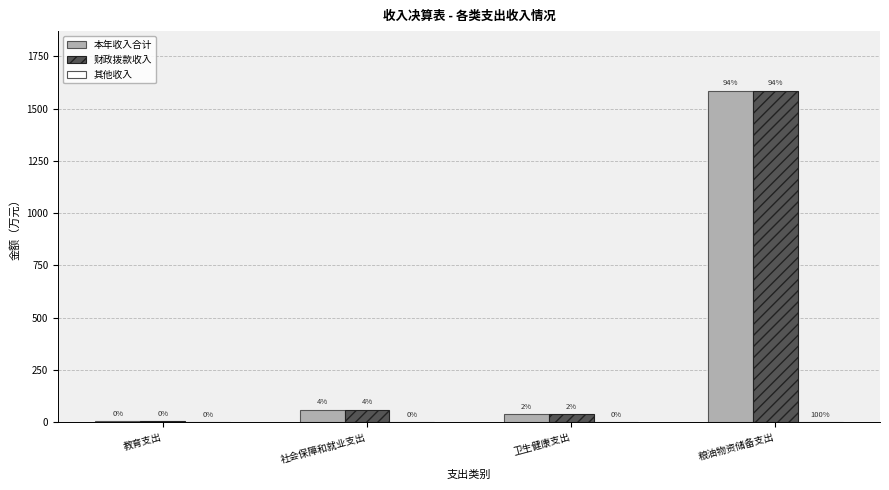

How many groups of bars are there?

4